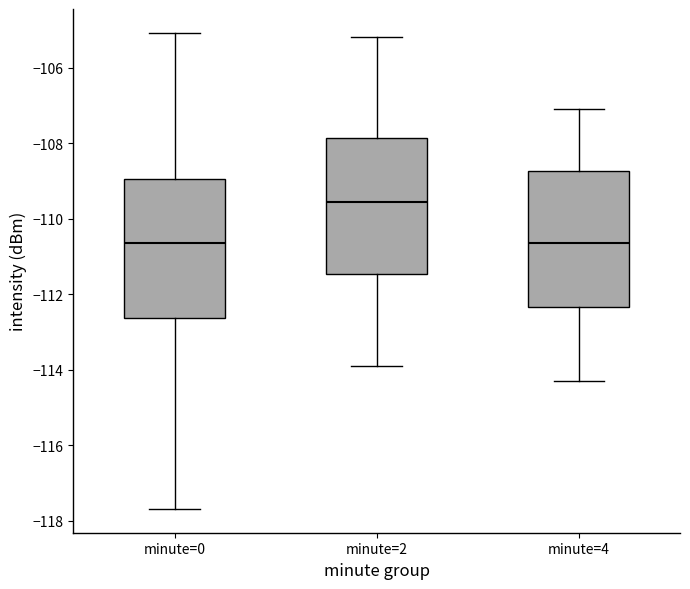

Which box has the highest median line?

minute=2